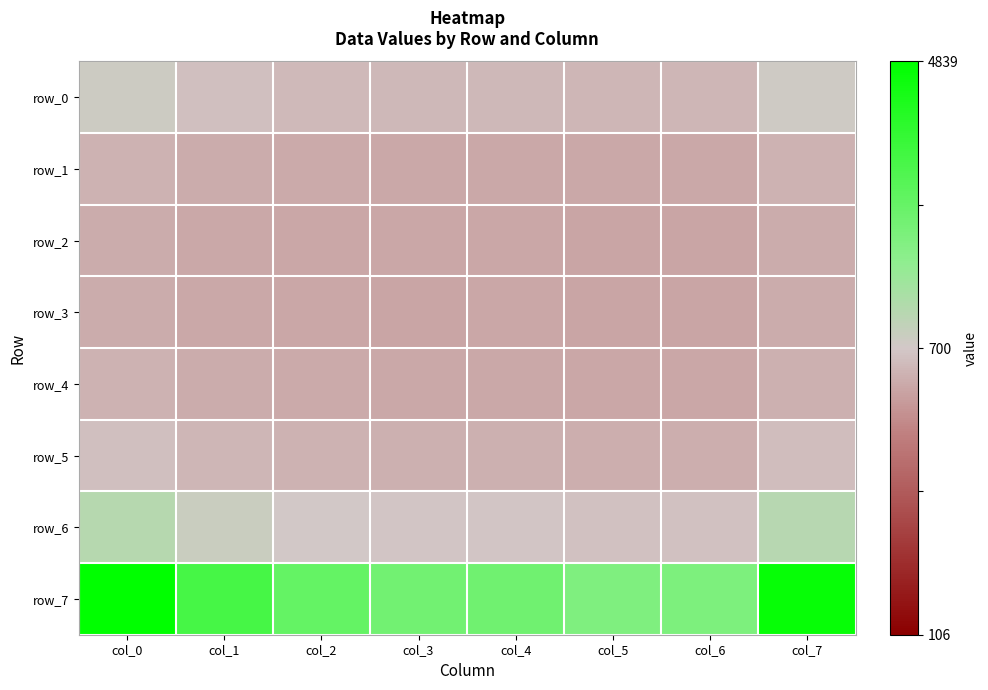

Which series has the widest spread of values?

row_7